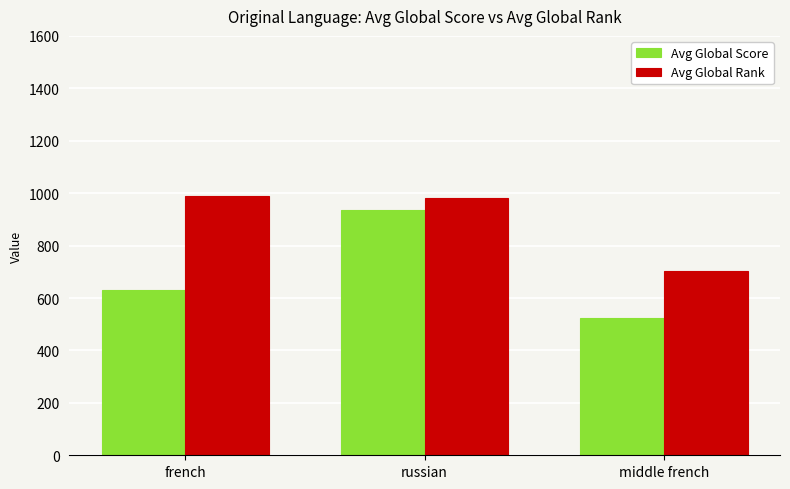

What is the label of the 1st bar from the left?

french